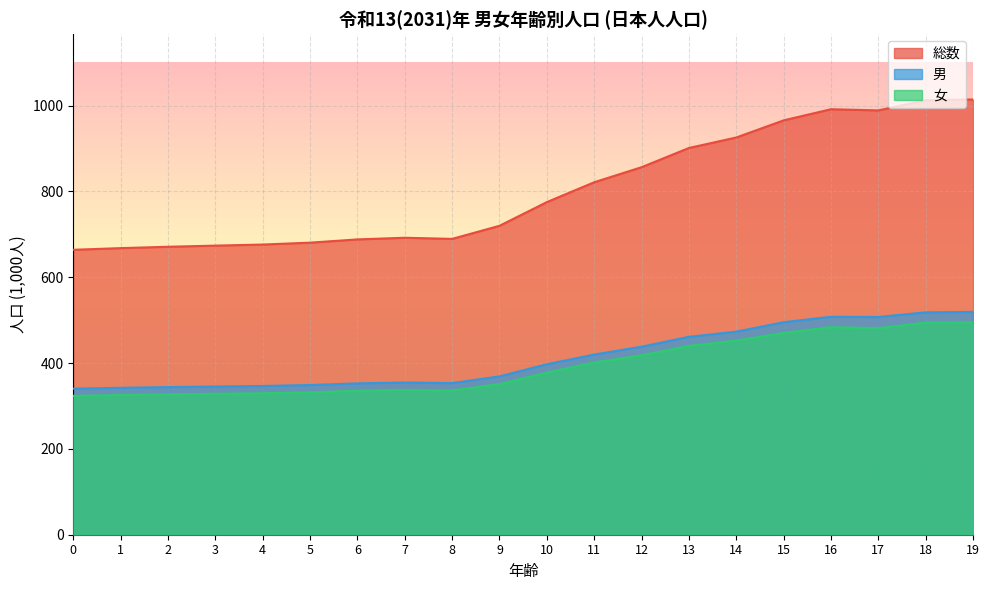

Reading left to right, what are all the values shown in this chart?

総数: 0=664.0	1=667.9	2=671.1	3=673.7	4=676.2	5=680.6	6=688.2	7=692.0	8=689.4	9=719.9	10=775.1	11=821.4	12=856.4	13=901.2	14=925.7	15=965.6	16=991.5	17=988.8	18=1012.5	19=1014.3
男: 0=340.4	1=342.4	2=344.0	3=345.3	4=346.6	5=348.8	6=352.7	7=354.7	8=353.3	9=369.0	10=397.3	11=419.9	12=438.2	13=461.2	14=473.2	15=495.2	16=507.9	17=507.4	18=518.2	19=519.3
女: 0=323.6	1=325.5	2=327.1	3=328.4	4=329.6	5=331.8	6=335.4	7=337.3	8=336.0	9=350.9	10=377.8	11=401.5	12=418.3	13=440.1	14=452.4	15=470.4	16=483.6	17=481.4	18=494.3	19=495.0